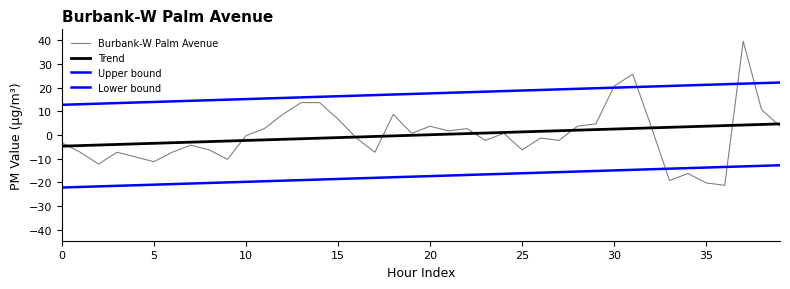

Is this an area chart (filled region under the line)?

No